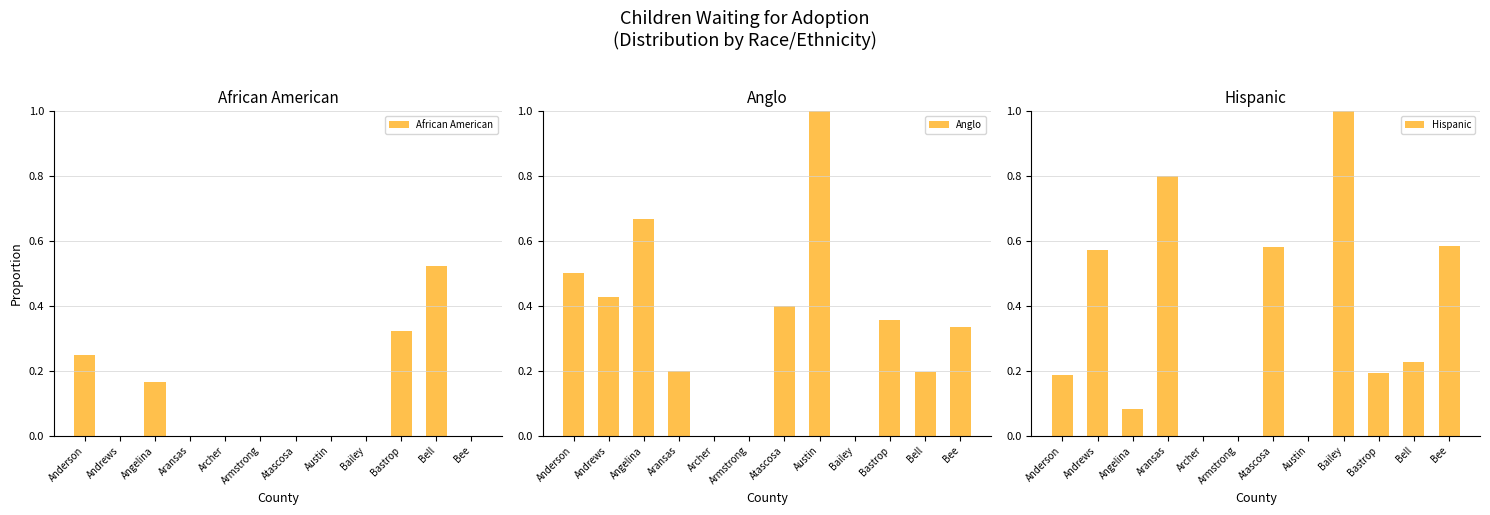

What is the value of the Hispanic bar at the 9th from the left?

1.0